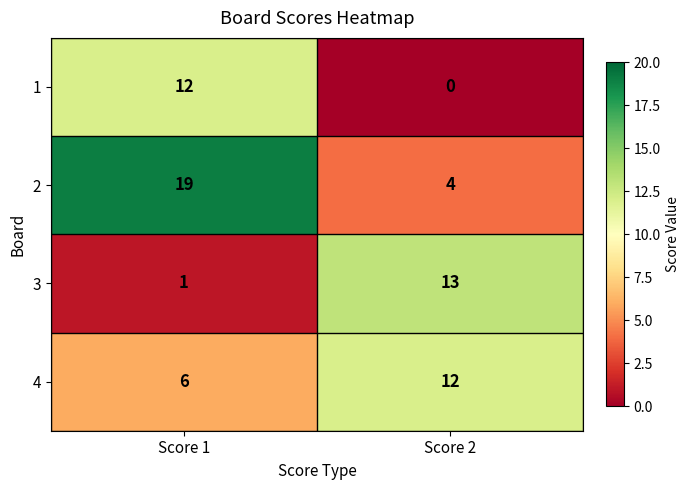

At which label is 4 closest to 9?

Score 1